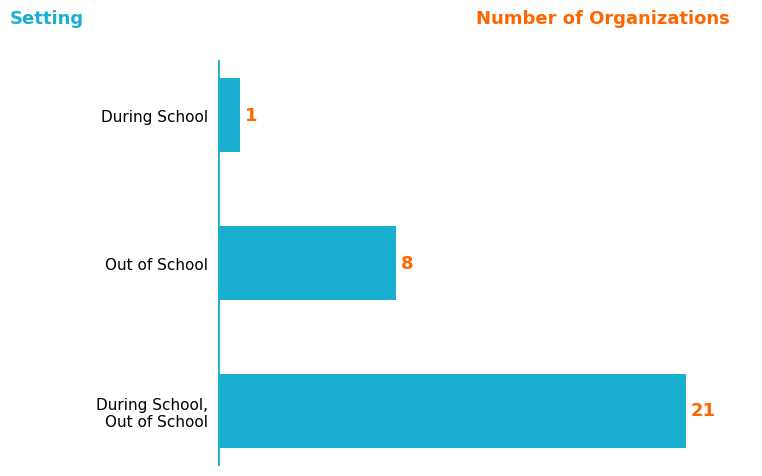

List the labels in order of value, largest first.

During School,
Out of School, Out of School, During School